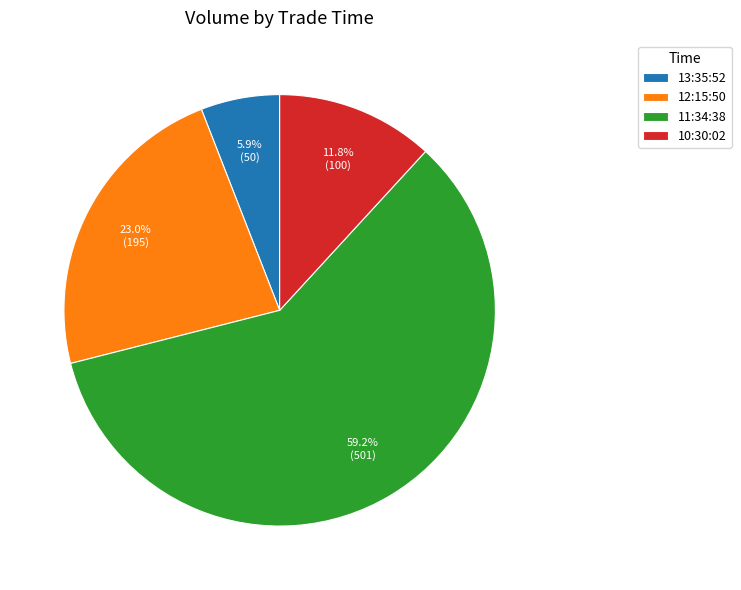

Which category has the biggest portion of the pie?

11:34:38